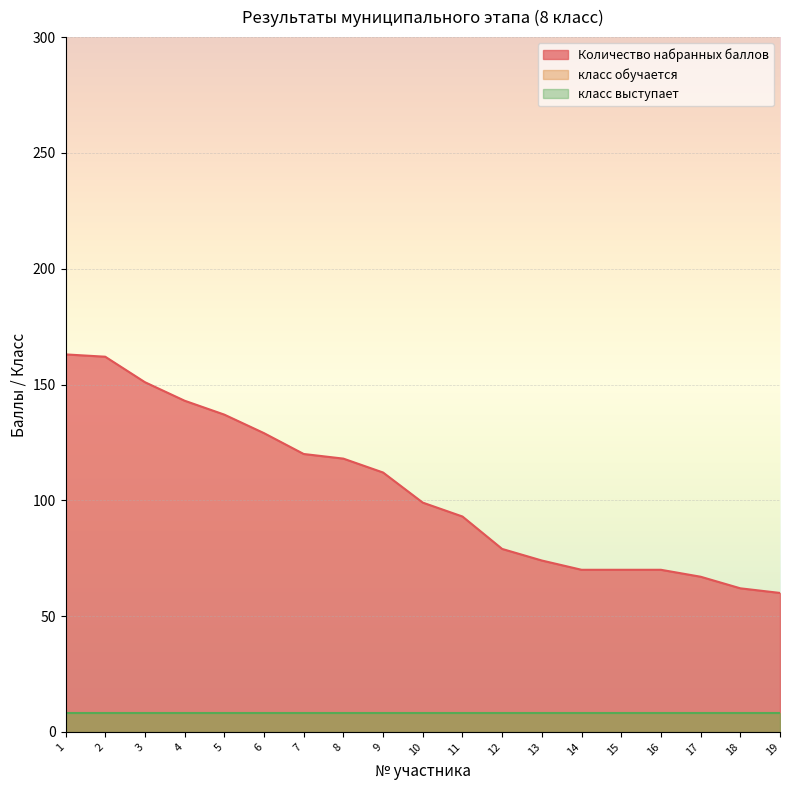

What is the sum of the класс обучается values at 18 and 3?

16